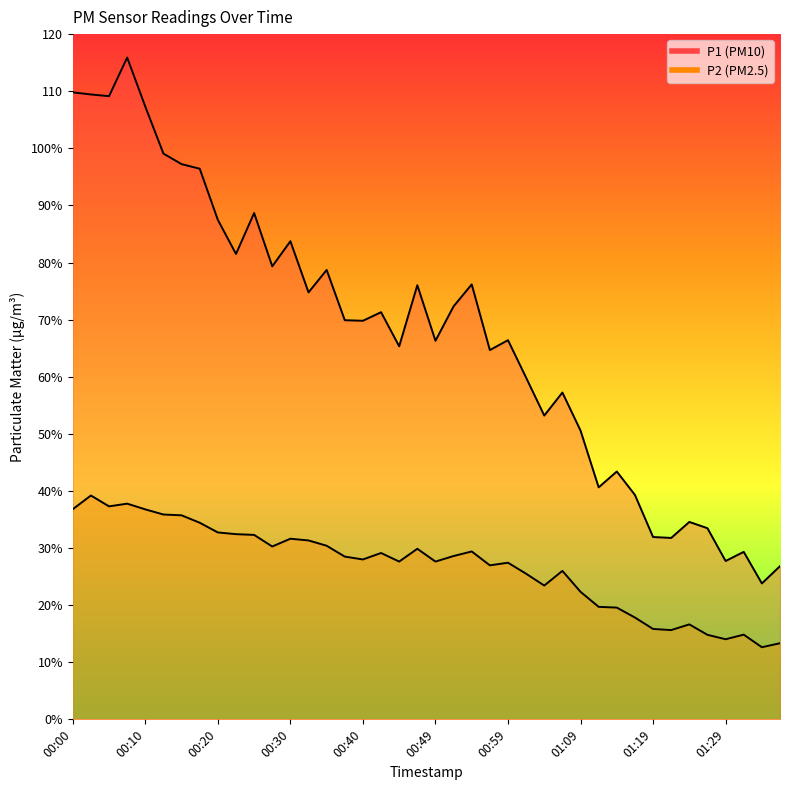

Is the value of P1 at 01:04 greater than the value of P2 at 01:19?

Yes